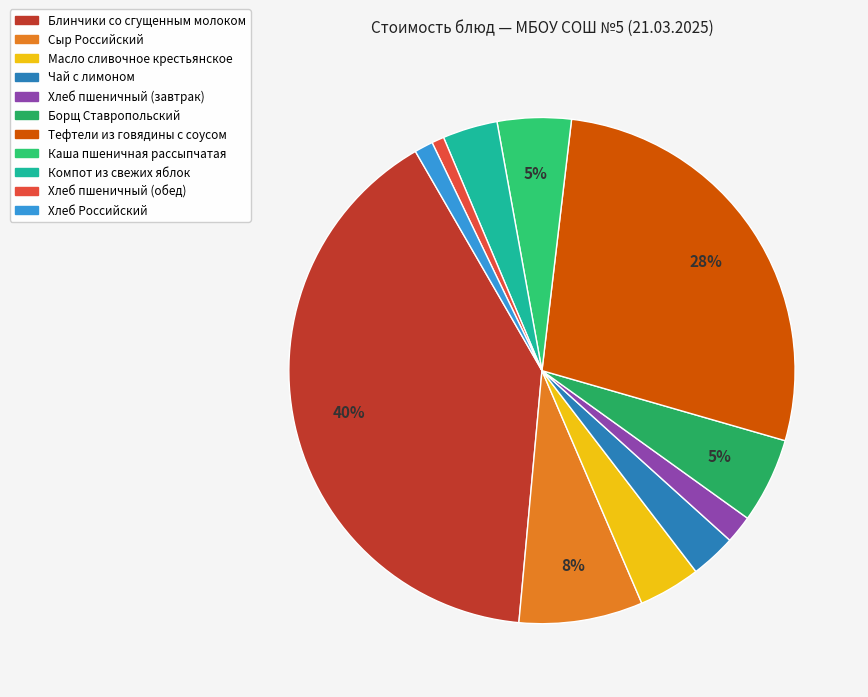

How much of the chart is everything except Тефтели из говядины с соусом?

72.4%